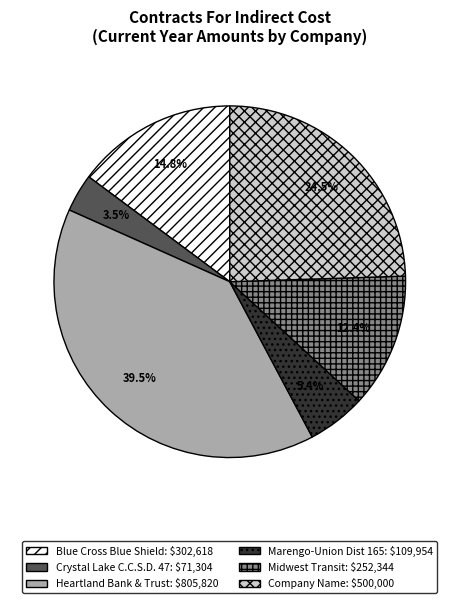

To the nearest percent, what is the difference between the Marengo-Union Dist 165 and Heartland Bank & Trust slice percentages?

34%